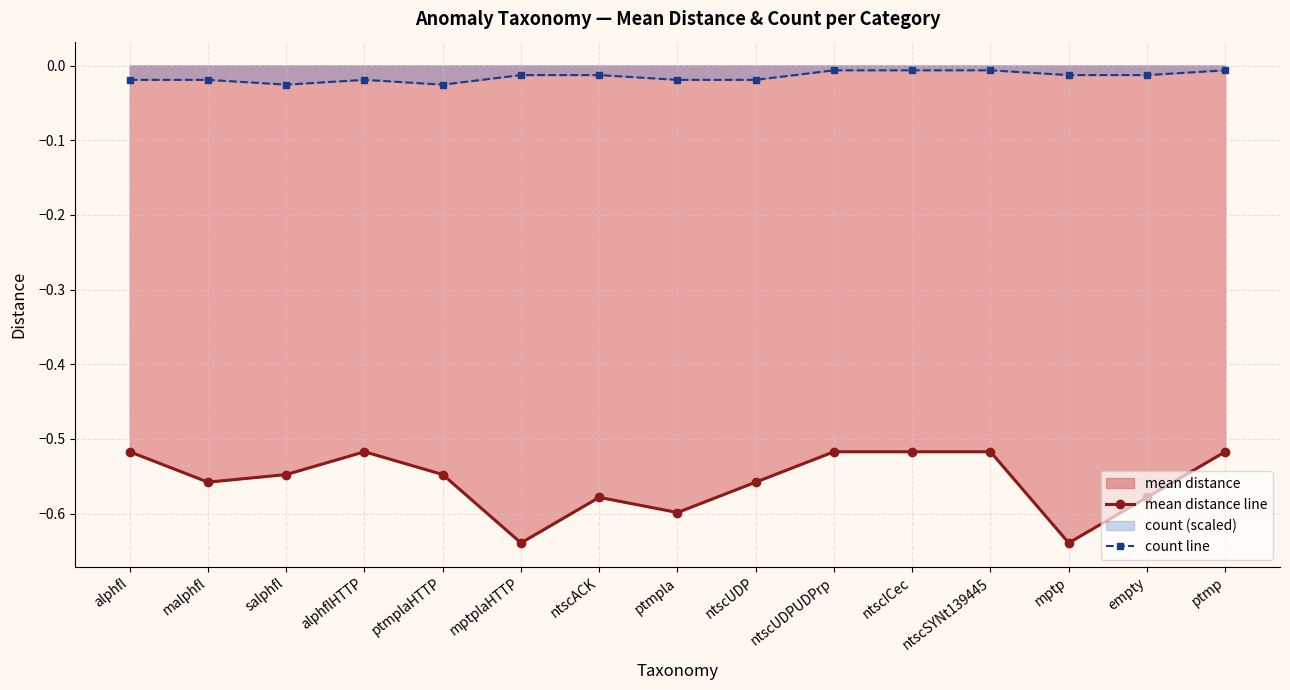

True or false: count line and mean distance line cross at least once.

False